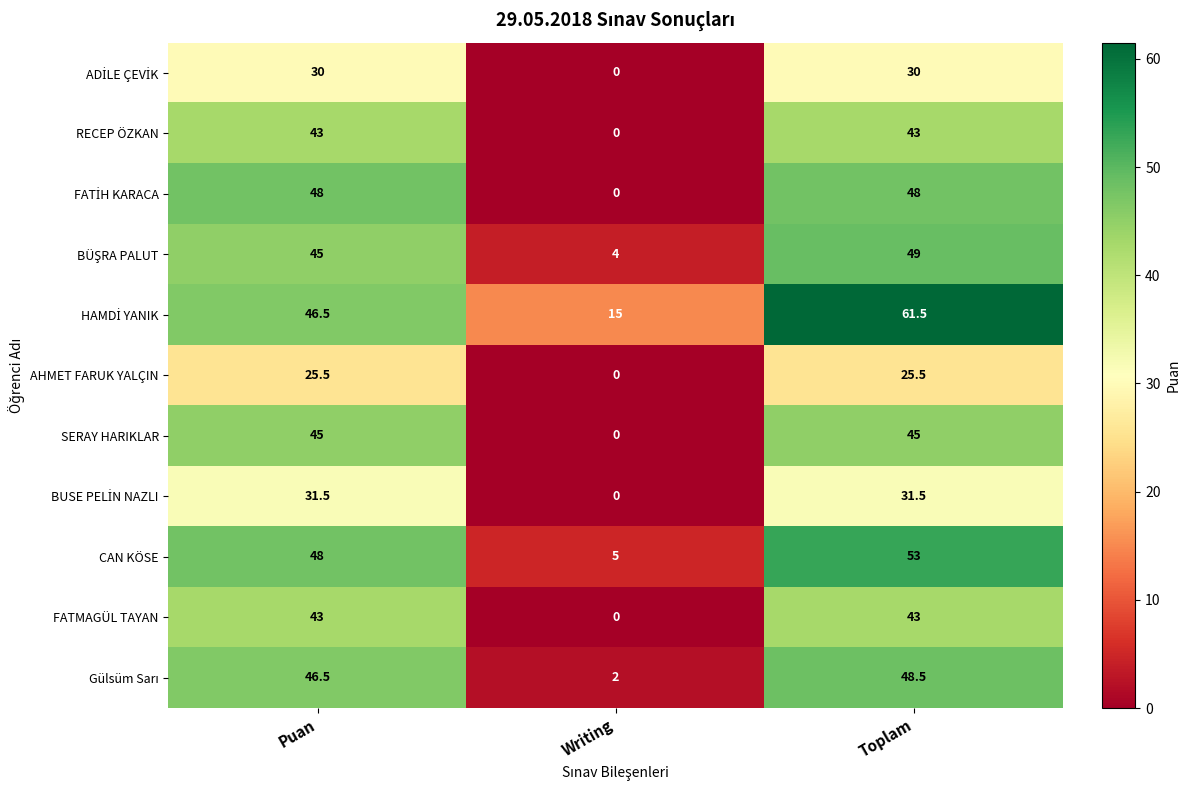

The FATMAGÜL TAYAN series shows 43.0 at Toplam. True or false?

True